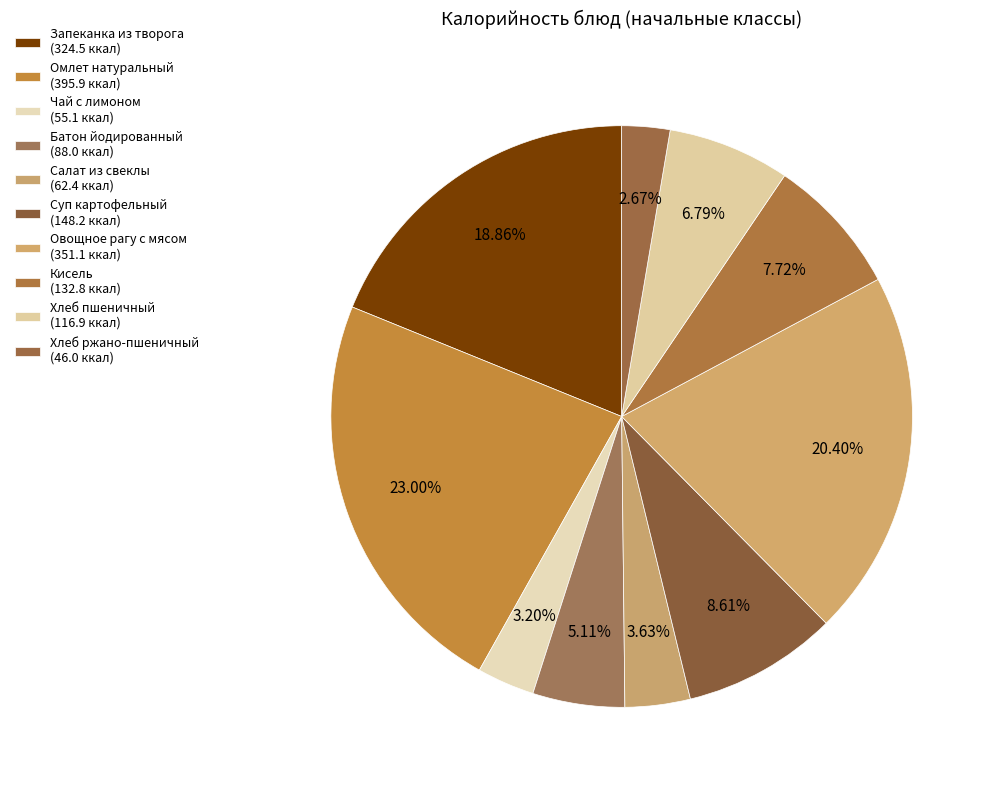

Combined, do Суп картофельный and Кисель account for over 50%?

No